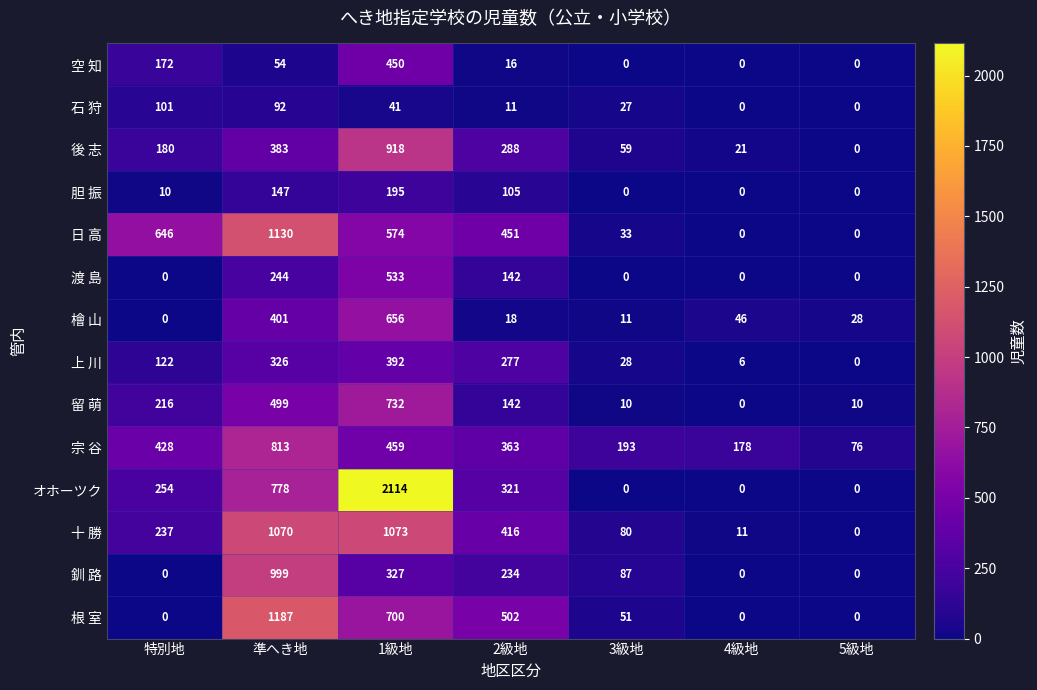

At which category is the sum across all series the highest?

1級地